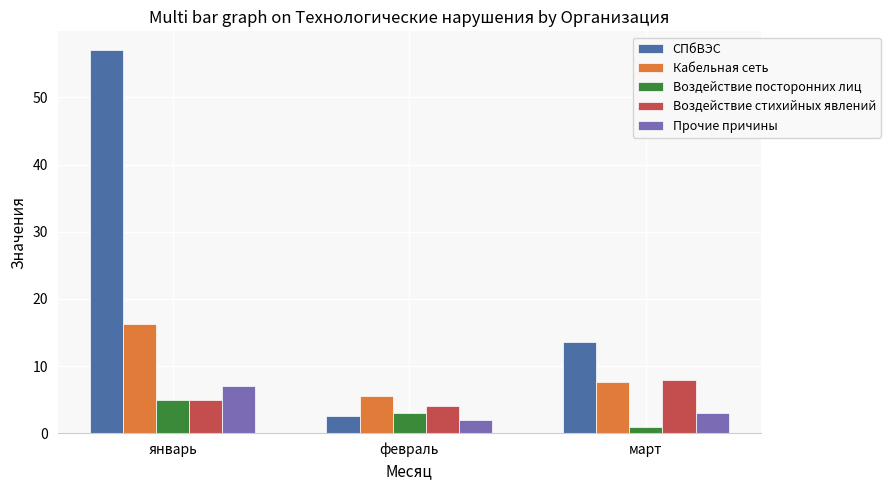

Where is СПбВЭС nearest to the value 29?

март